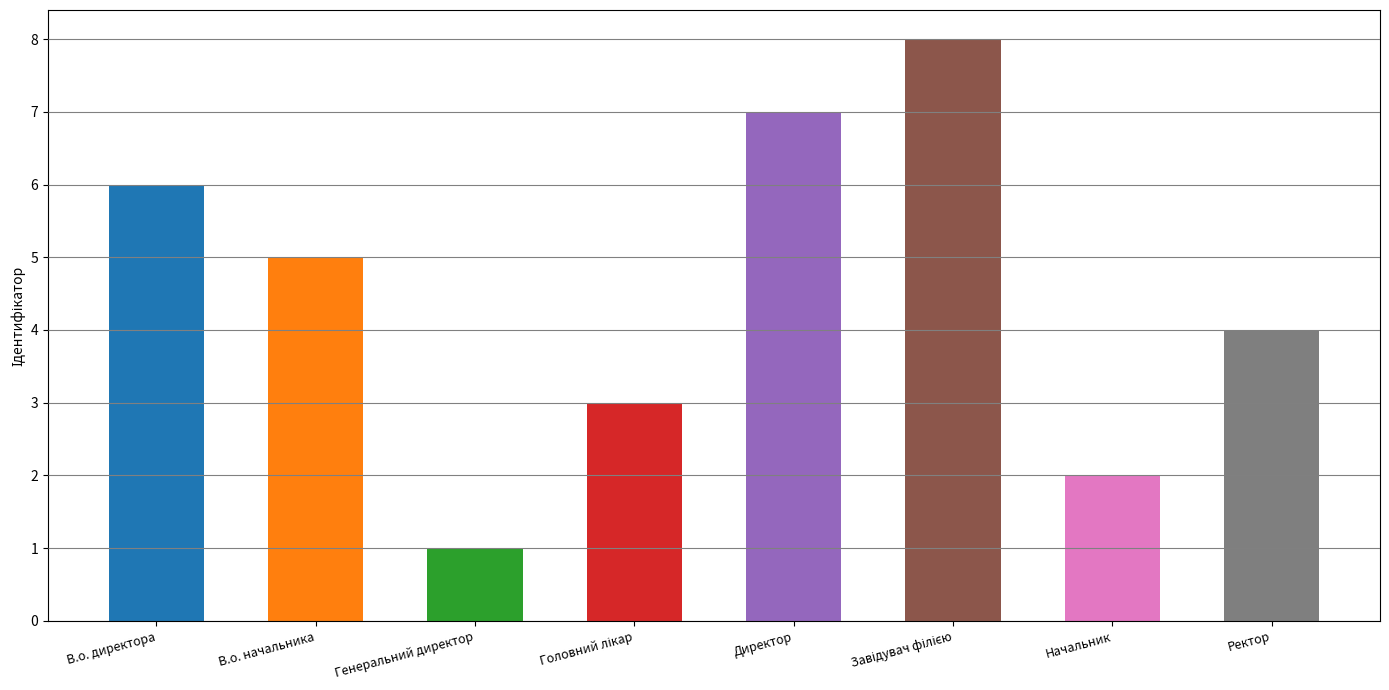

Which label corresponds to the smallest value in the chart?

Генеральний директор